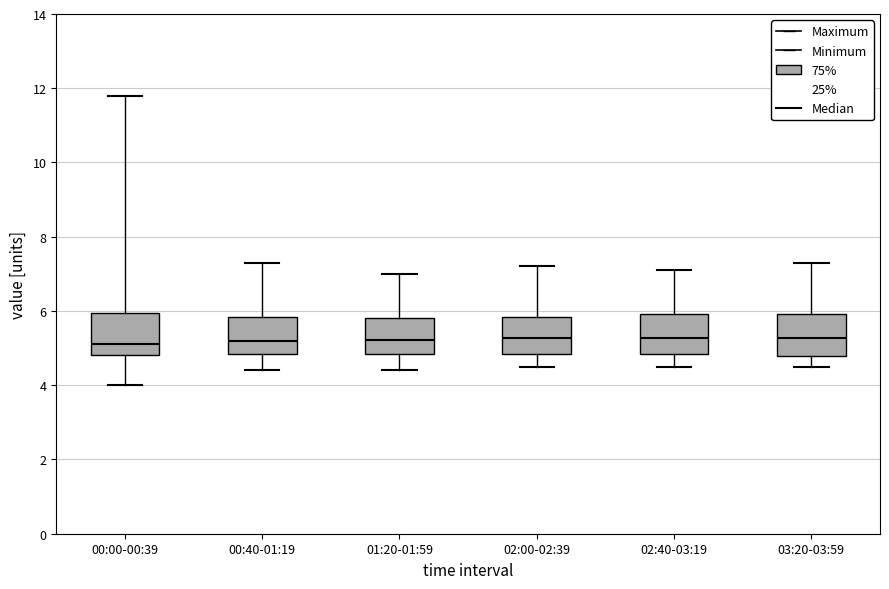

Reading left to right, transcribe this box plot: for each box, give where its median line is, the range the box spans, and where its two whiskers end, as read against the y-axis. The values are not printed on the chart, so give them approximately, as read against the axis.

00:00-00:39: median 5.2, box 4.8 to 6.0, whiskers 4.0 to 11.8
00:40-01:19: median 5.2, box 4.8 to 5.8, whiskers 4.4 to 7.4
01:20-01:59: median 5.2, box 4.8 to 5.8, whiskers 4.4 to 7.0
02:00-02:39: median 5.2, box 4.8 to 5.8, whiskers 4.6 to 7.2
02:40-03:19: median 5.2, box 4.8 to 6.0, whiskers 4.6 to 7.2
03:20-03:59: median 5.2, box 4.8 to 6.0, whiskers 4.6 to 7.4